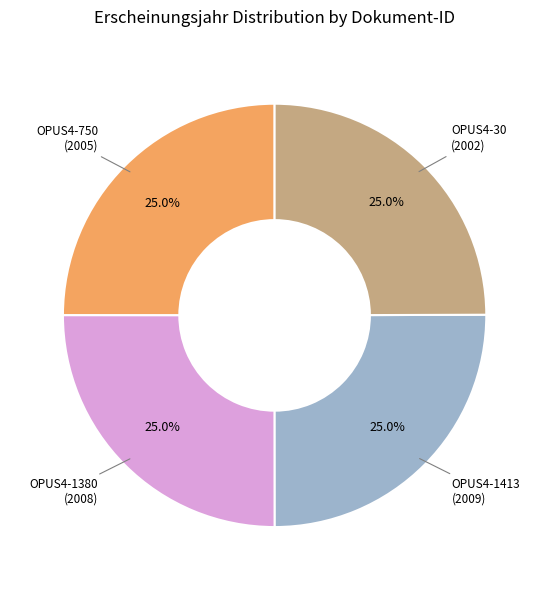

To the nearest percent, what is the average slice percentage?

25%